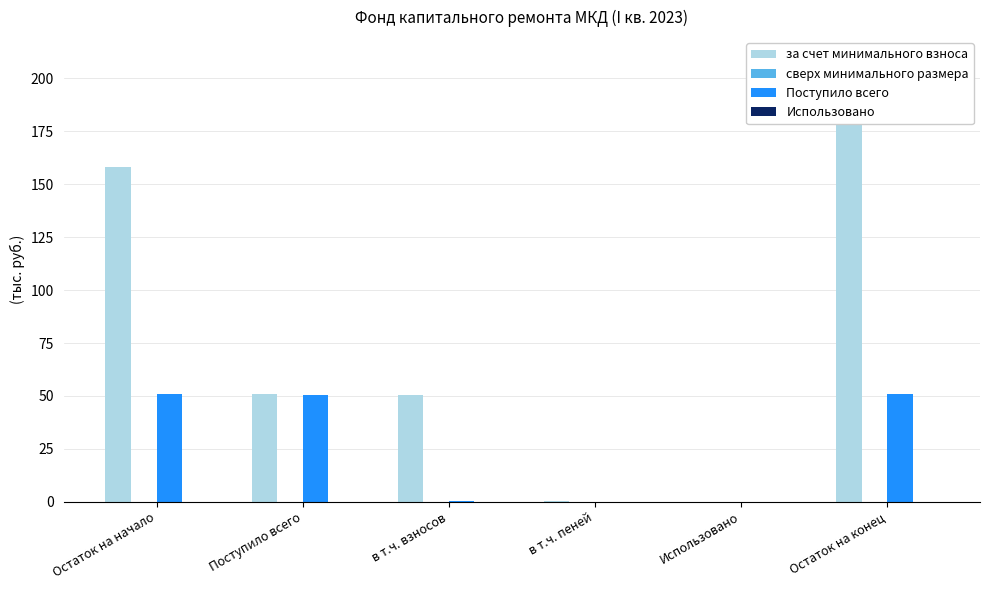

What is the difference between the Поступило всего values at Поступило всего and Остаток на конец?

0.4